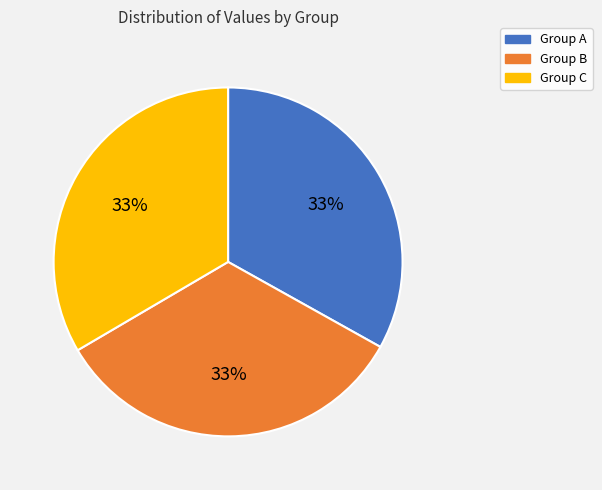

Is there any slice that represents more than half of the pie?

No